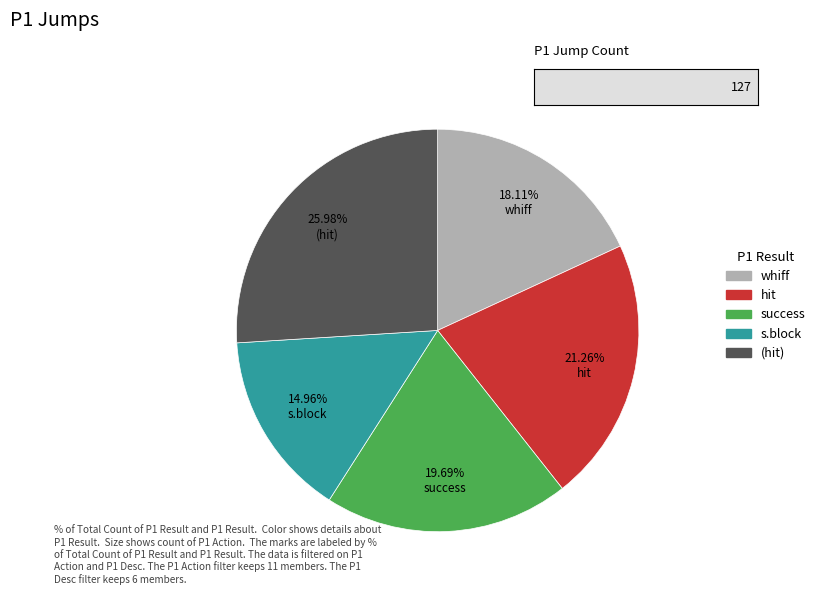

Does any single category account for the majority?

No